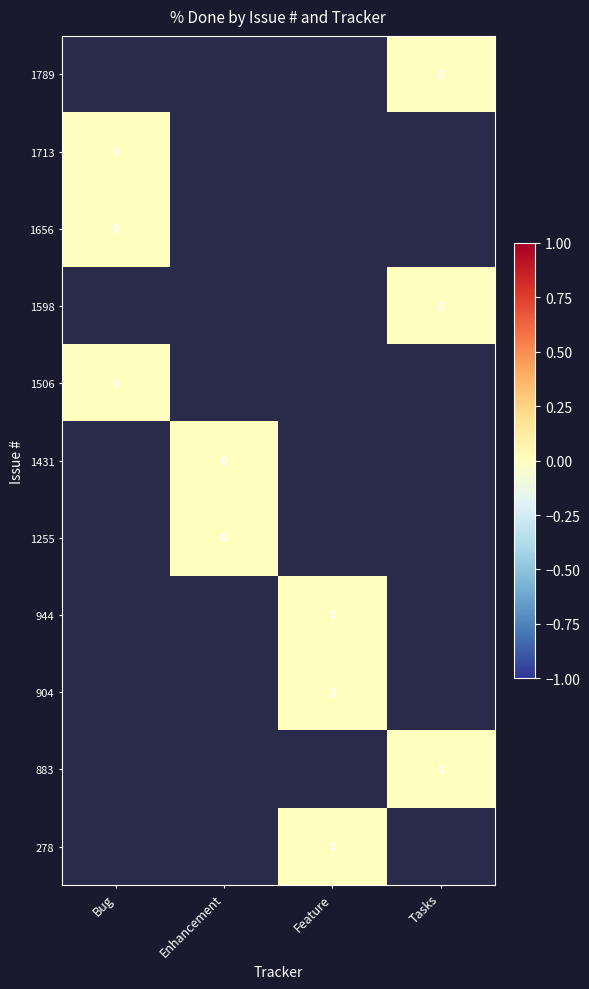

Between Tasks and Feature, which is larger?

Feature